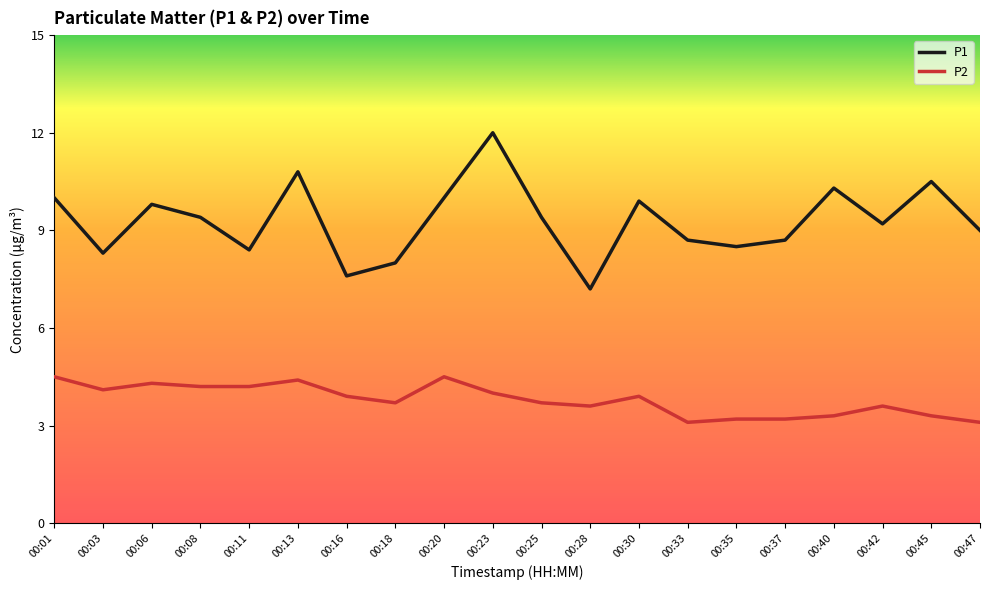

List the series in order of their overall mean, lowest first.

P2, P1